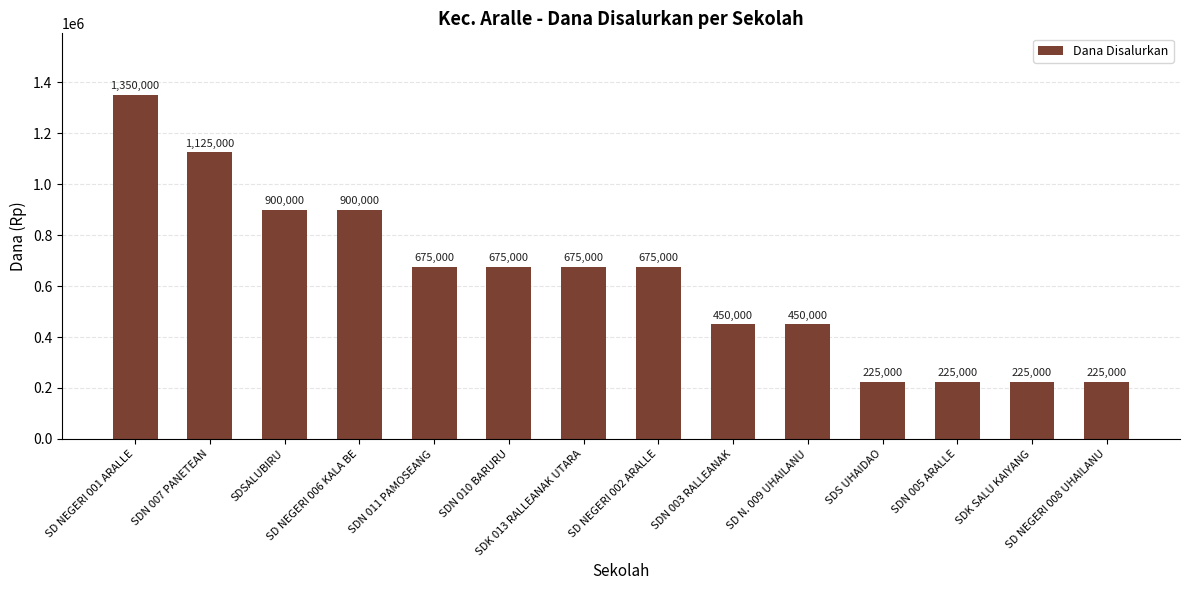

What is the label of the 6th bar from the left?

SDN 010 BARURU